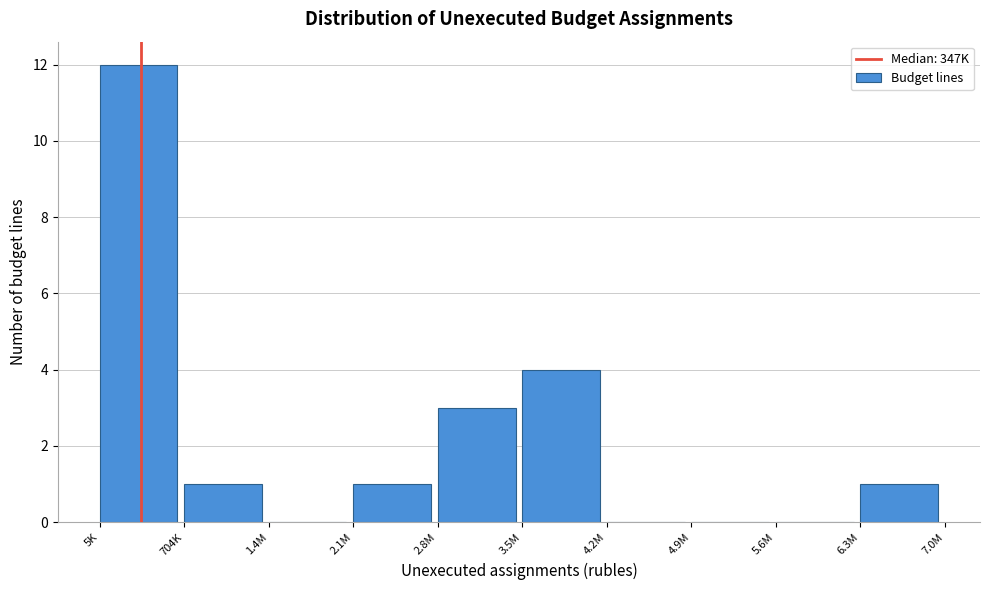

Reading right to left, extract all data points from this chart.

6.3M=1	5.6M=0	4.9M=0	4.2M=0	3.5M=4	2.8M=3	2.1M=1	1.4M=0	704K=1	5K=12